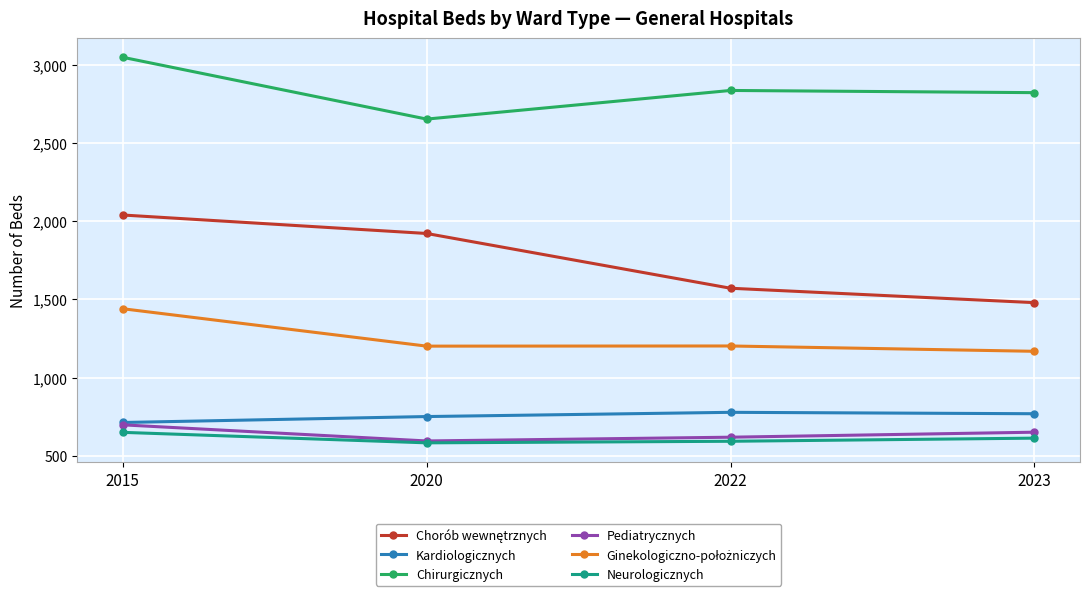

How many distinct data groups are displayed?

6